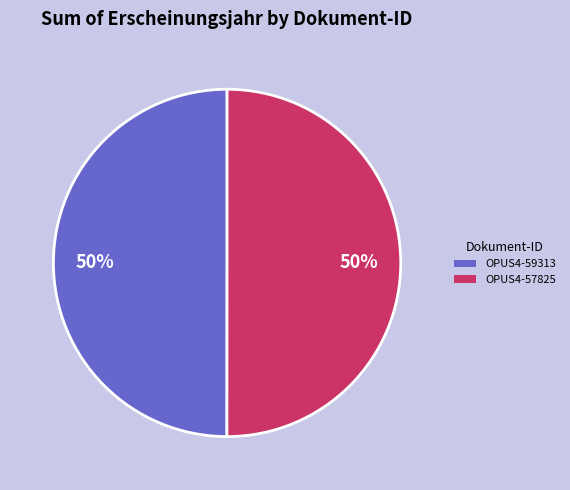

Approximately how many times larger is the value at OPUS4-59313 compared to OPUS4-57825?

1.0